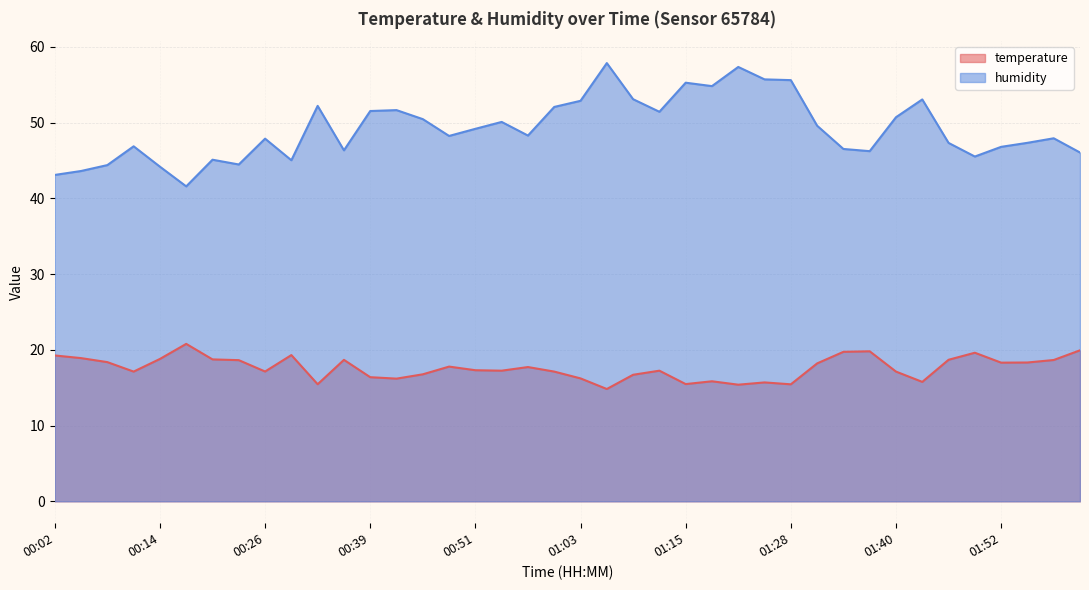

What is the difference between the highest and lowest values at 00:17?

20.8